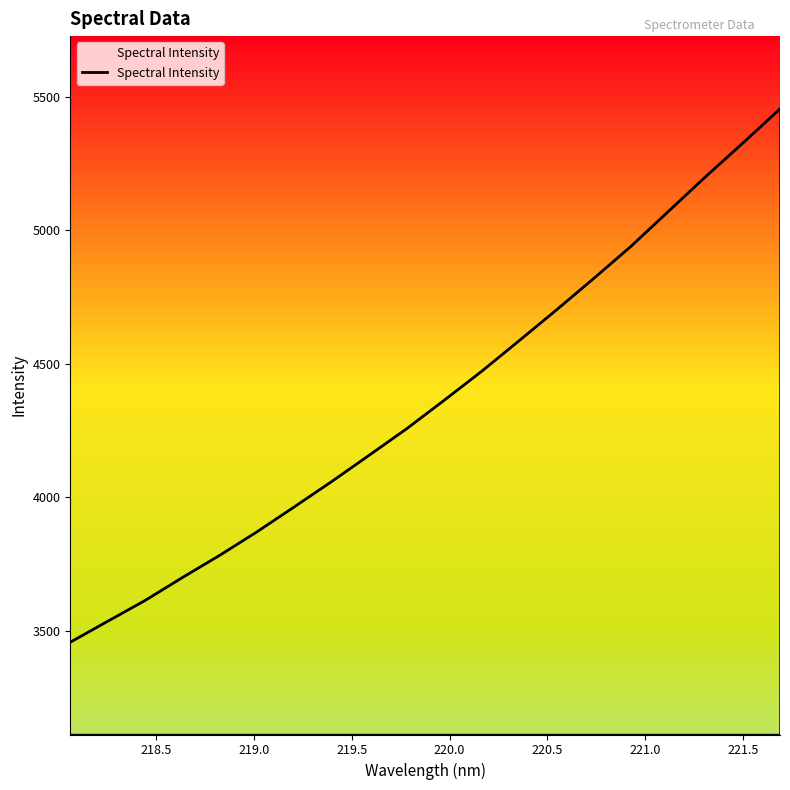

Reading left to right, extract all data points from this chart.

3457.2	3535.5	3613.4	3699.4	3782.8	3871.1	3964.7	4059.5	4157.7	4256.7	4362.8	4470.9	4585.1	4700.5	4818.6	4939.2	5069.7	5200.0	5326.3	5454.9